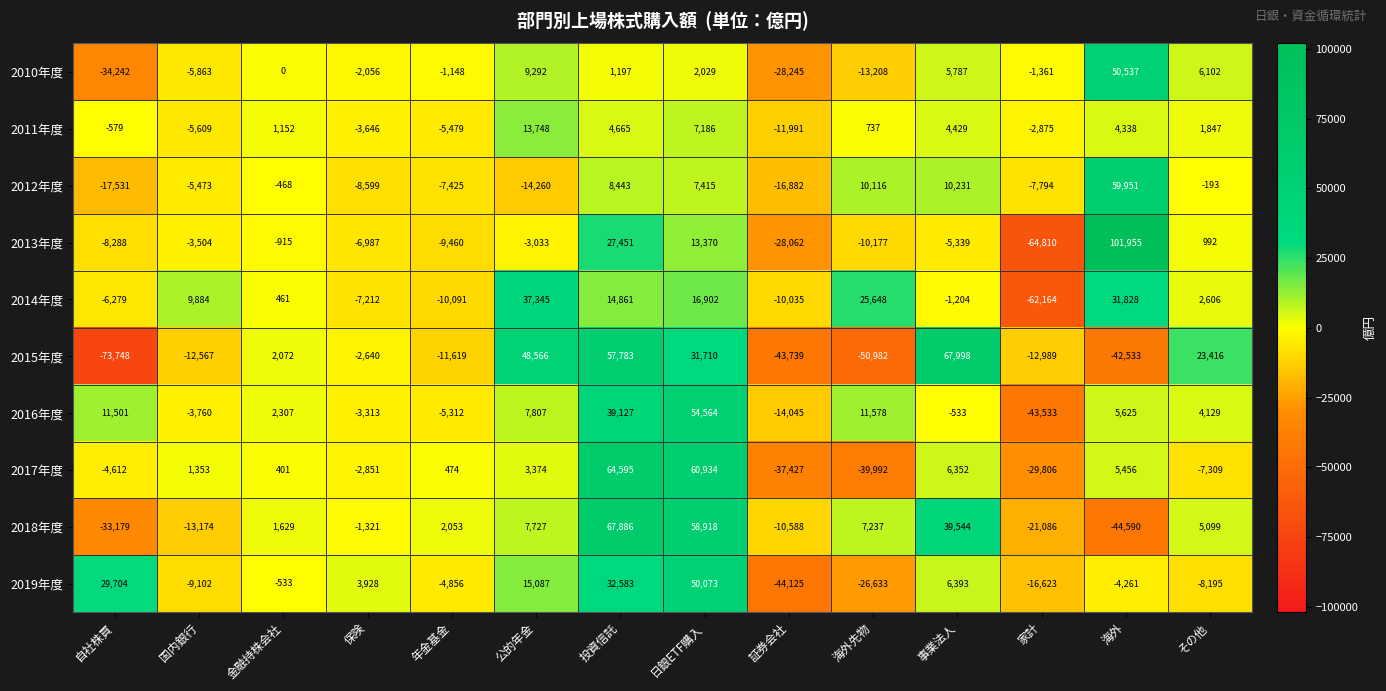

Which series has the widest spread of values?

2013年度